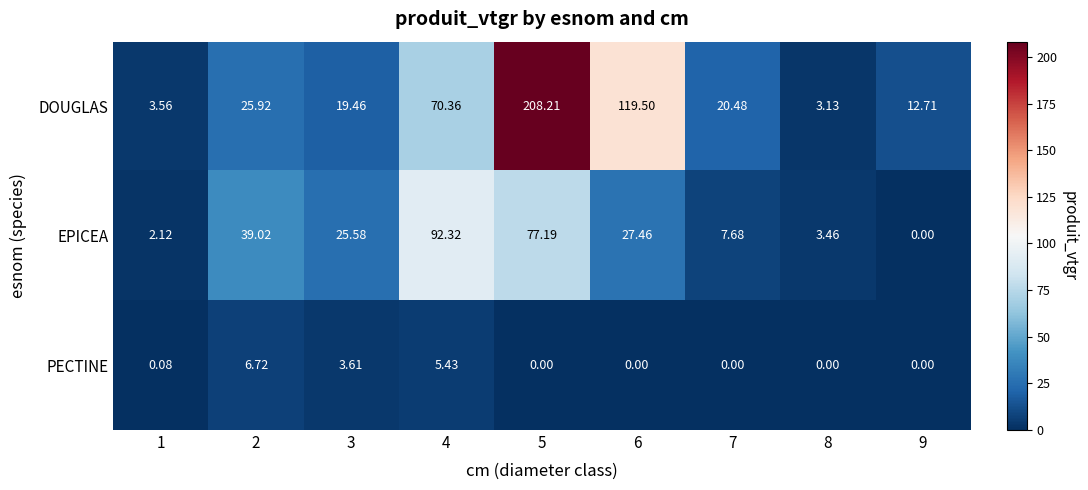

At which category is the sum across all series the highest?

5